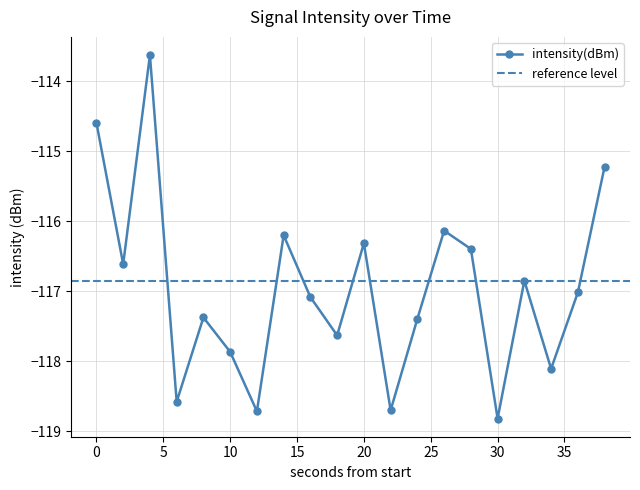

Rank the categories by value from highest to lowest.

4, 0, 38, 26, 14, 20, 28, 2, 32, 36, 16, 8, 24, 18, 10, 34, 6, 22, 12, 30